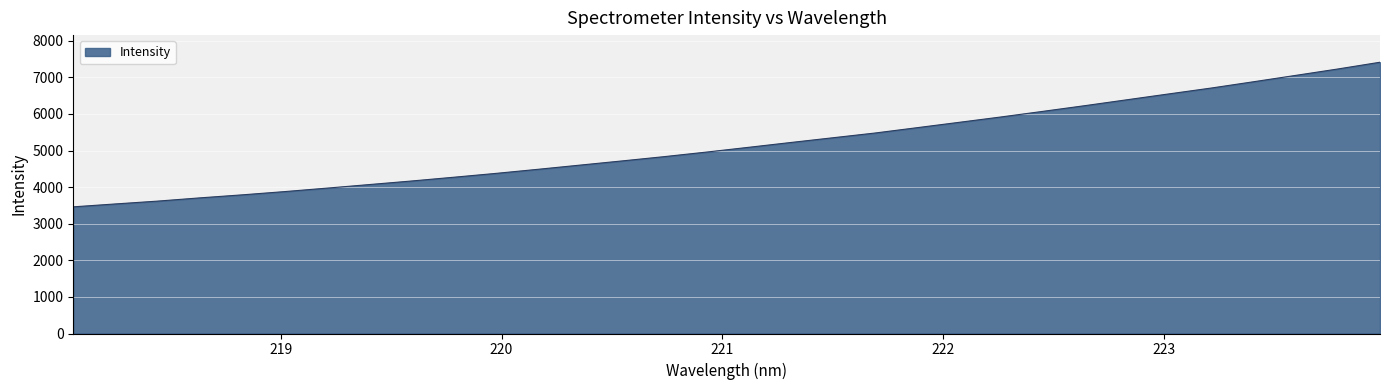

What is the minimum value shown in the chart?

3461.1